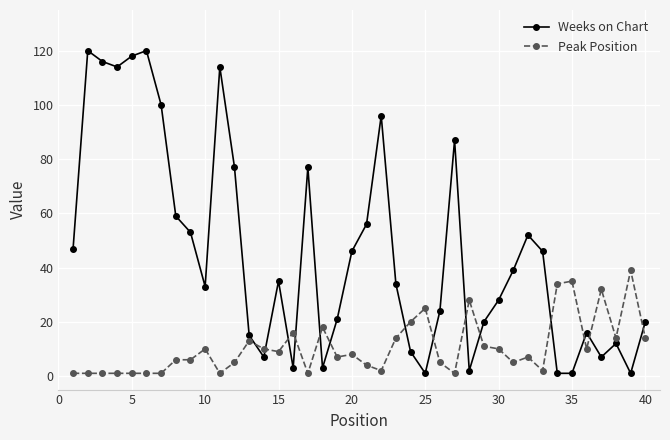

Does the chart have visible grid lines?

Yes